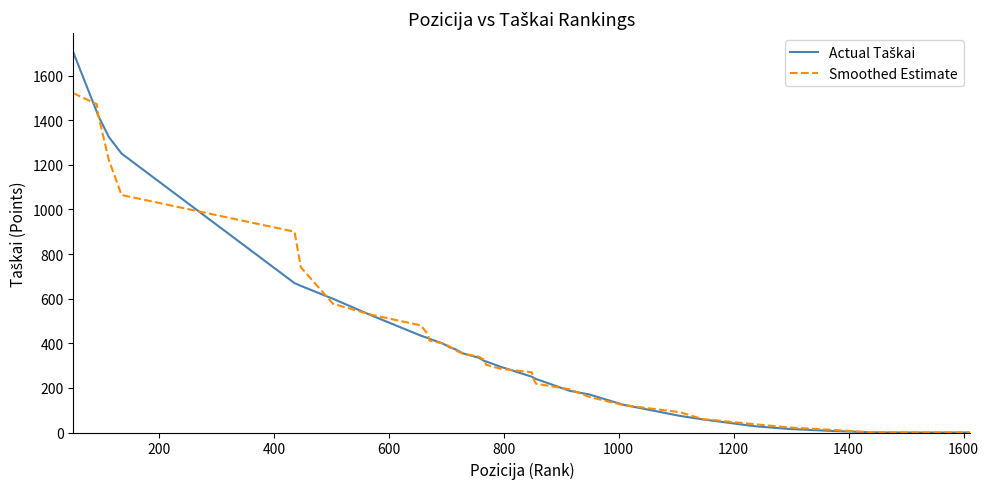

What is the maximum value for Smoothed Estimate?

1521.4